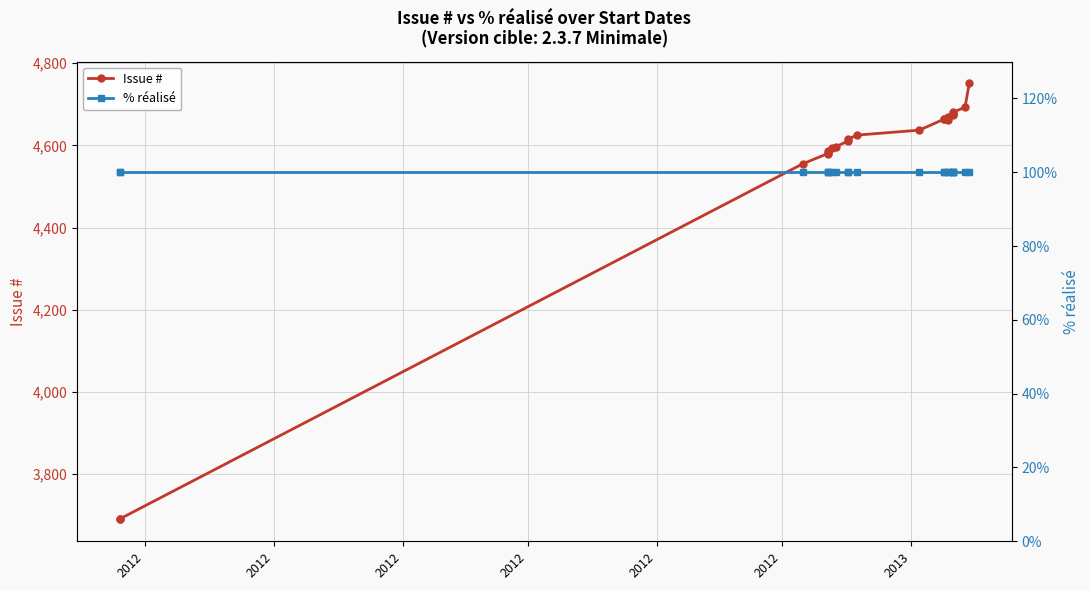

What is the greatest value displayed?

4751